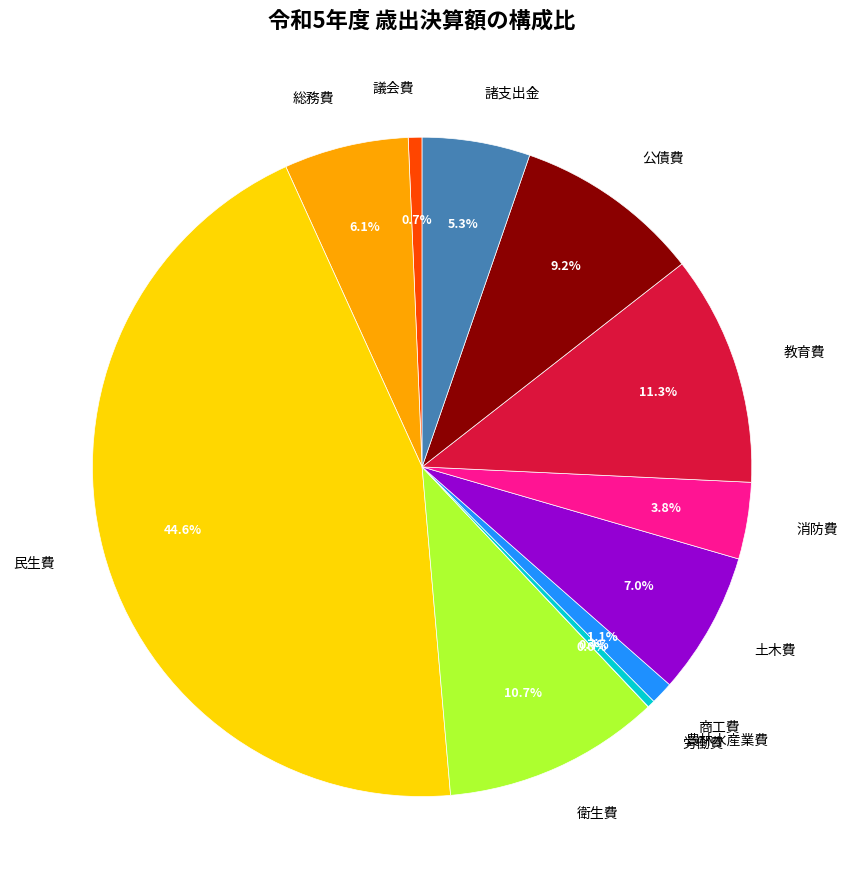

Is there any slice that represents more than half of the pie?

No